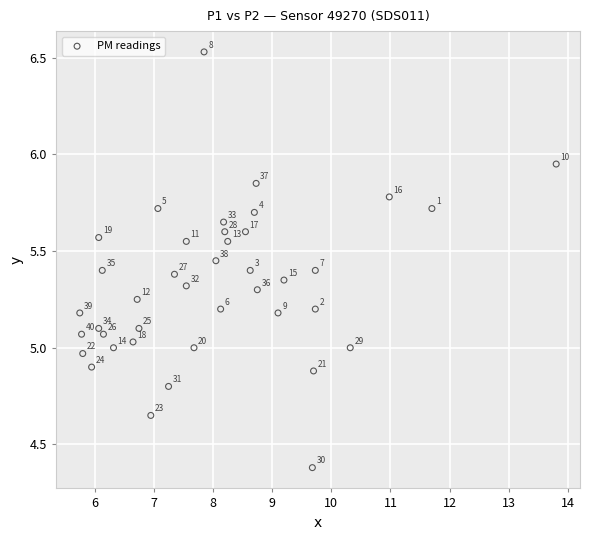

What is the range of X values (max minus min)?

8.1